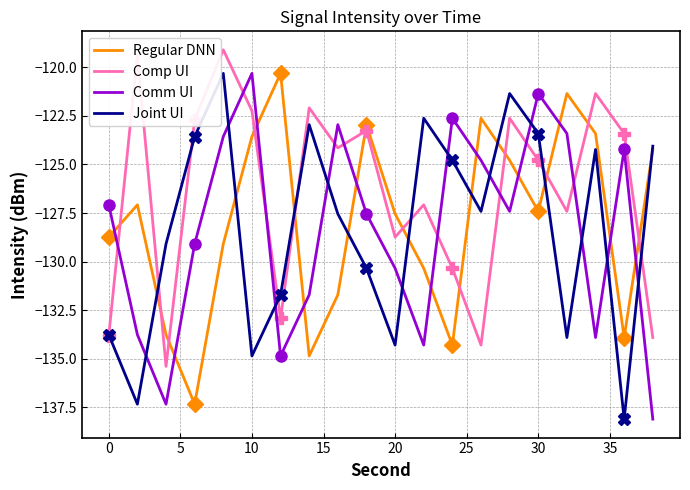

What is the highest value of the Regular DNN series?

-120.3